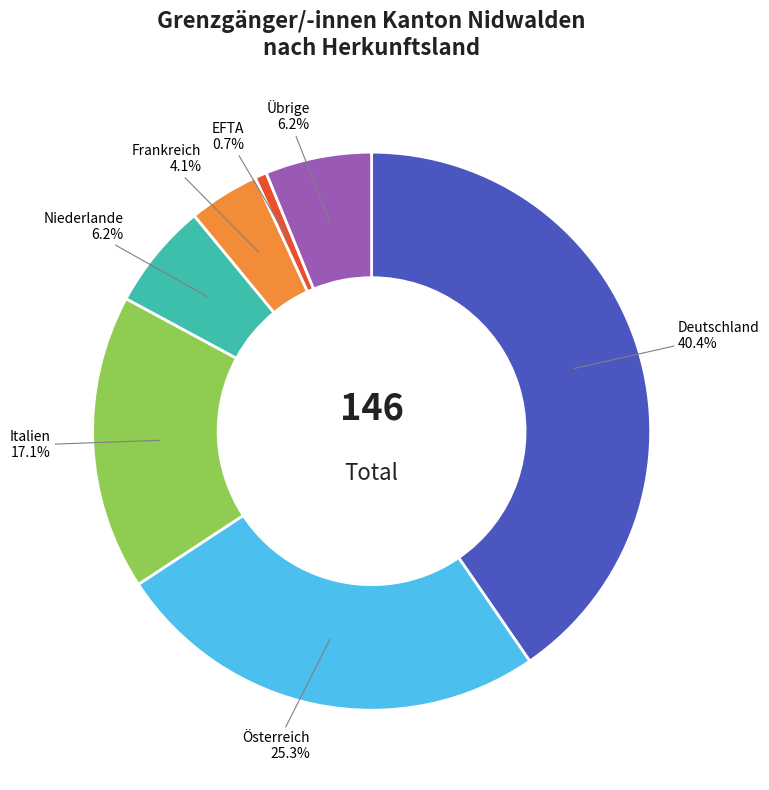

Does any single category account for the majority?

No